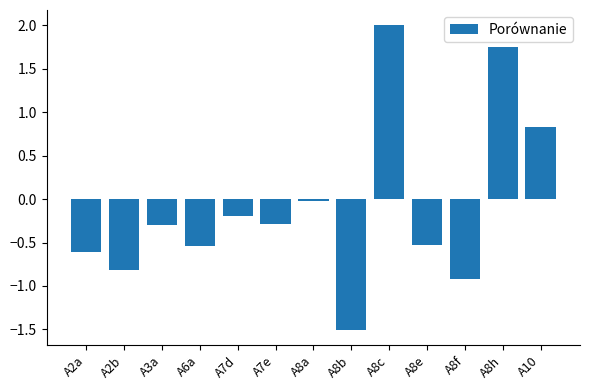

Which label corresponds to the largest value in the chart?

A8c